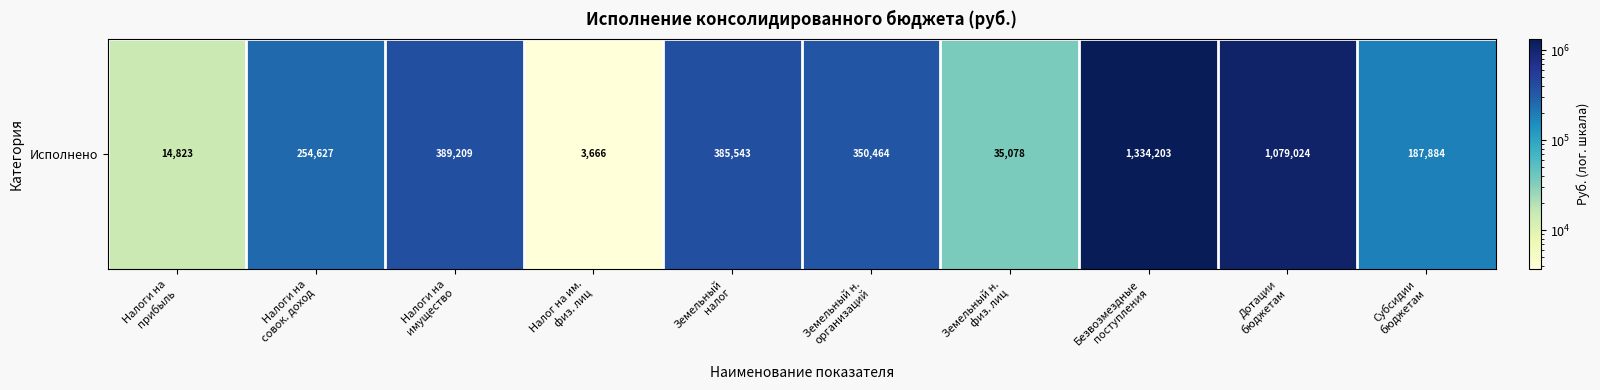

List the labels in order of value, smallest first.

Налог на им.
физ. лиц, Налоги на
прибыль, Земельный н.
физ. лиц, Субсидии
бюджетам, Налоги на
совок. доход, Земельный н.
организаций, Земельный
налог, Налоги на
имущество, Дотации
бюджетам, Безвозмездные
поступления